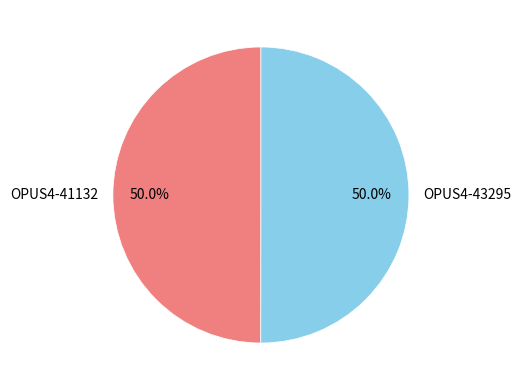

What percentage is the OPUS4-41132 slice, to the nearest percent?

50%